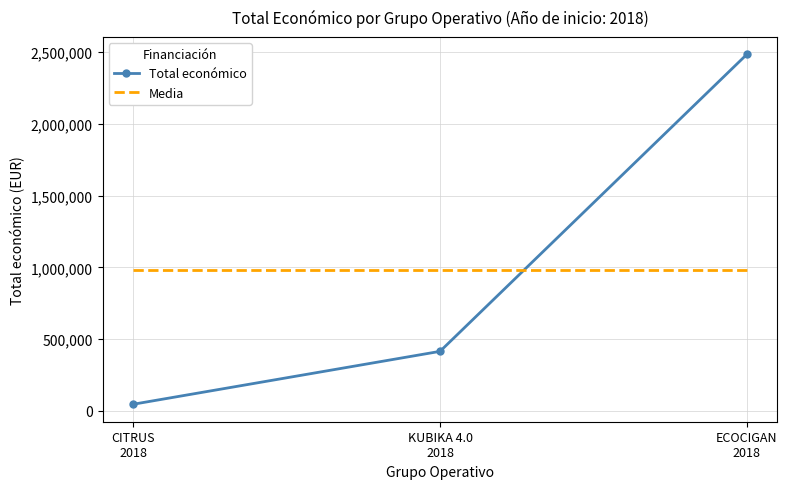

At how many categories does at least one series exceed 128582?

3